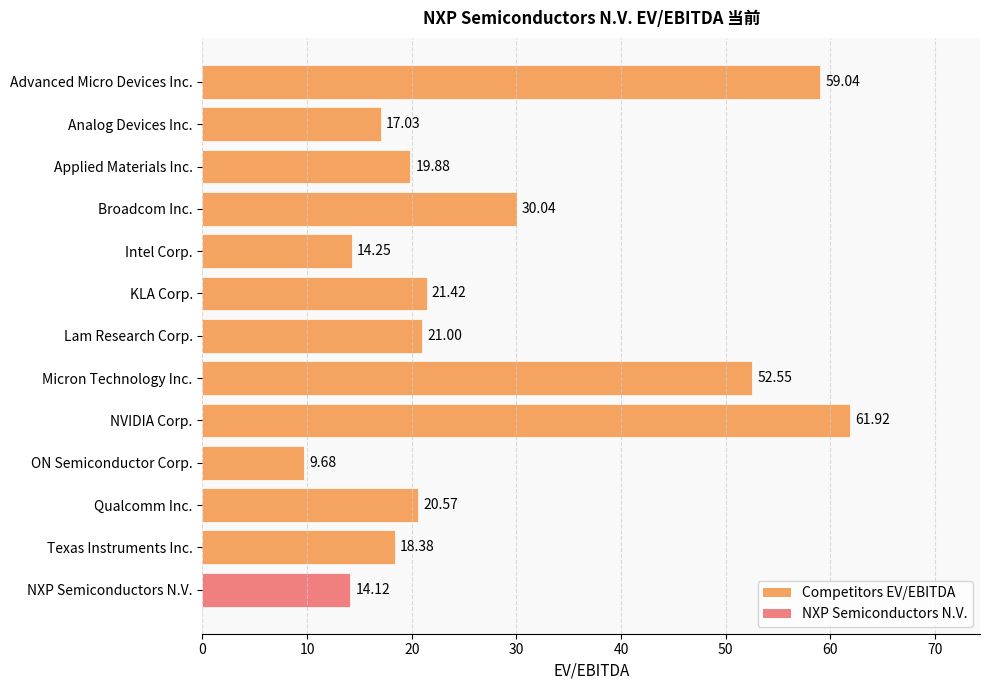

What is the ratio of the value at Applied Materials Inc. to the value at Qualcomm Inc.?

1.0